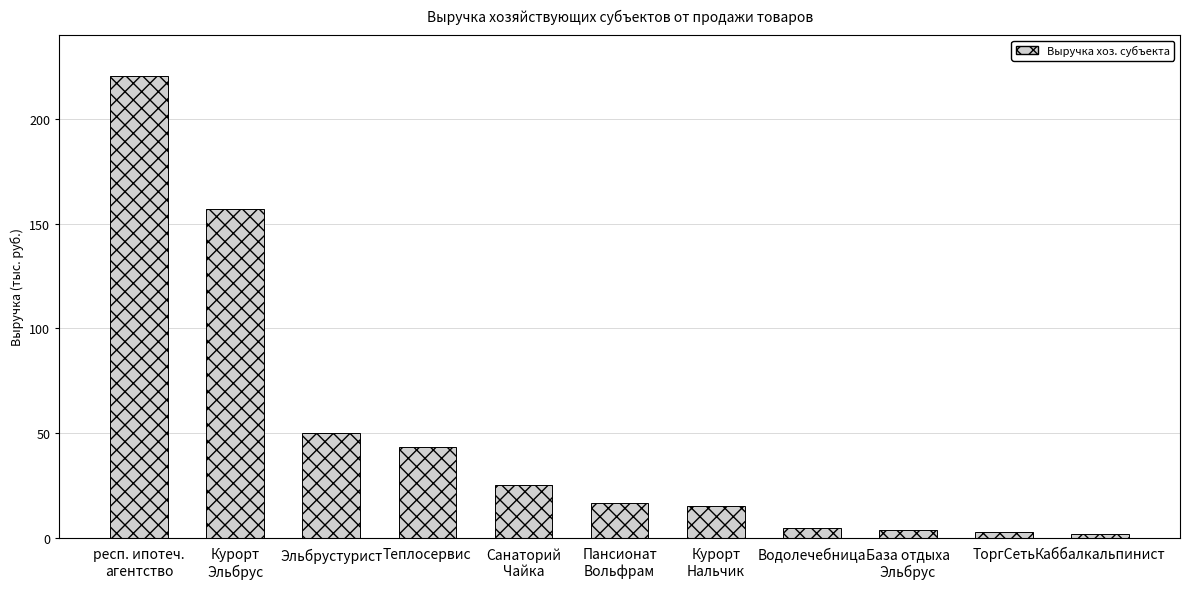

Reading left to right, transcribe all the data shown in this chart.

220510.0	156964.0	50111.0	43502.0	24968.0	16545.0	15251.0	4756.0	3574.0	2680.3	1859.0